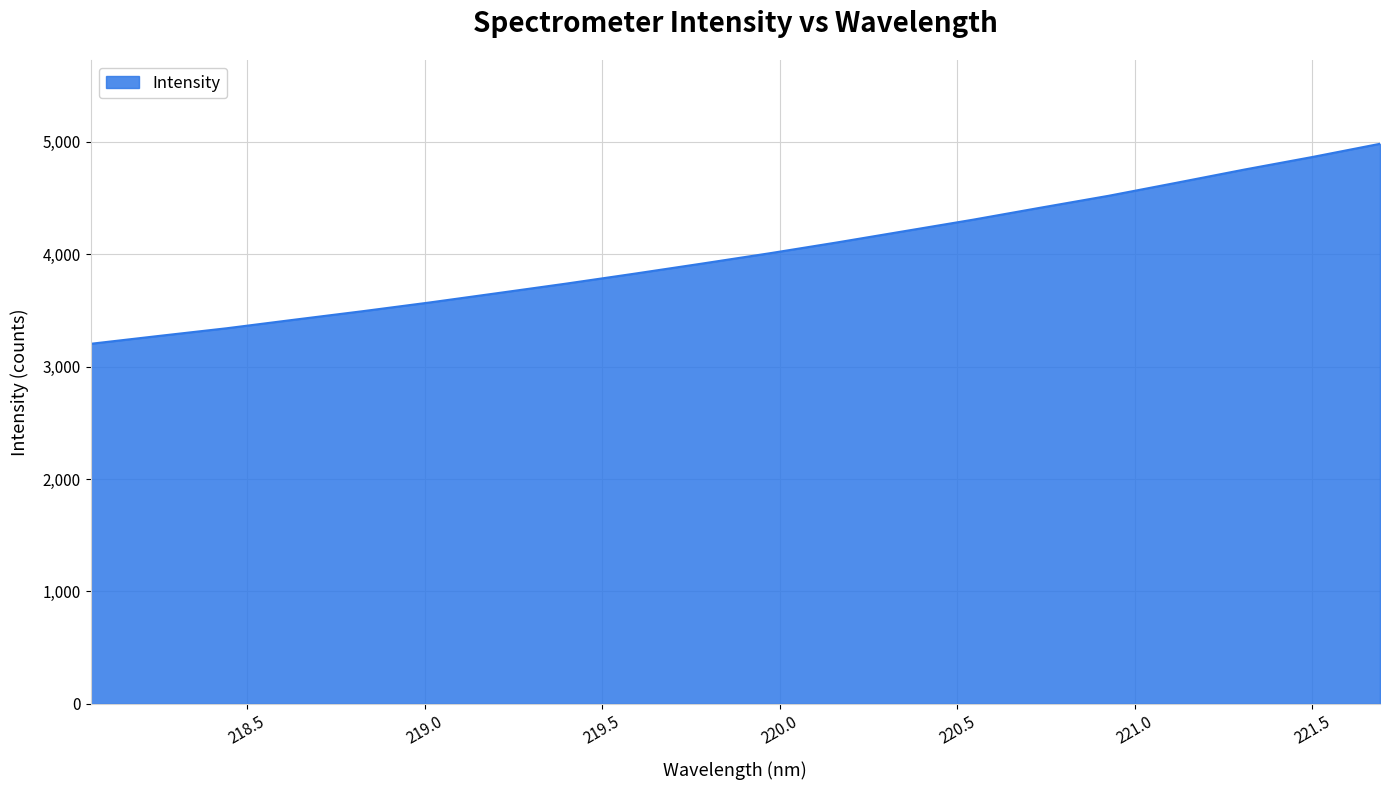

What is the average value?

4012.0